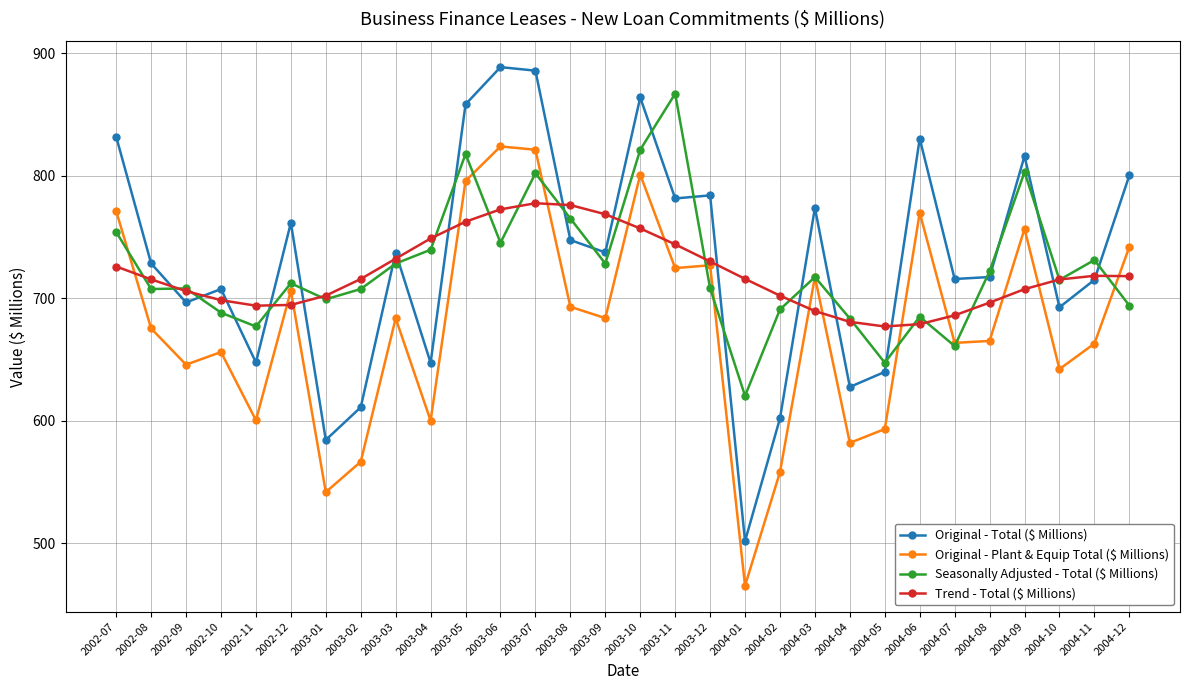

True or false: Seasonally Adjusted - Total ($ Millions) has more than 2 interior local peaks.

True